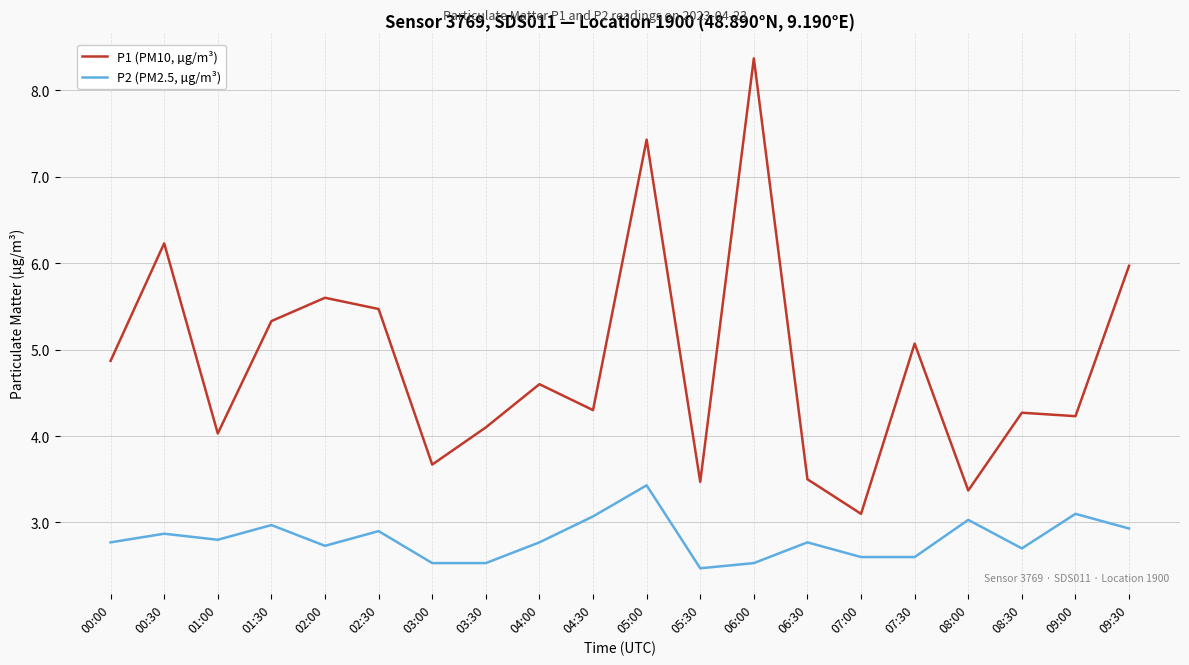

Is the value of P1 (PM10, µg/m³) at 08:30 greater than the value of P2 (PM2.5, µg/m³) at 08:30?

Yes